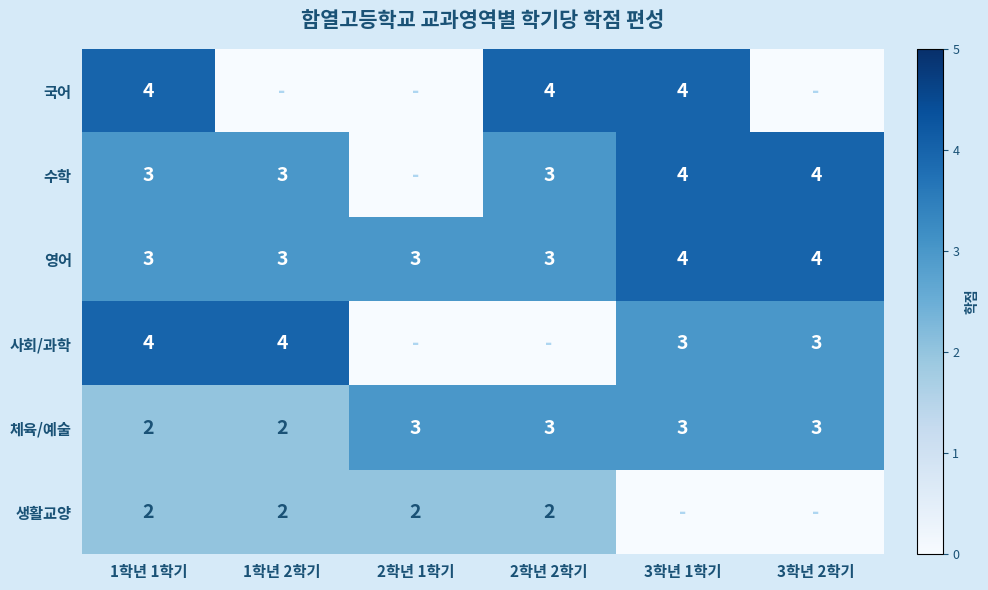

What is the approximate value of 영어 at 2학년 2학기?

3